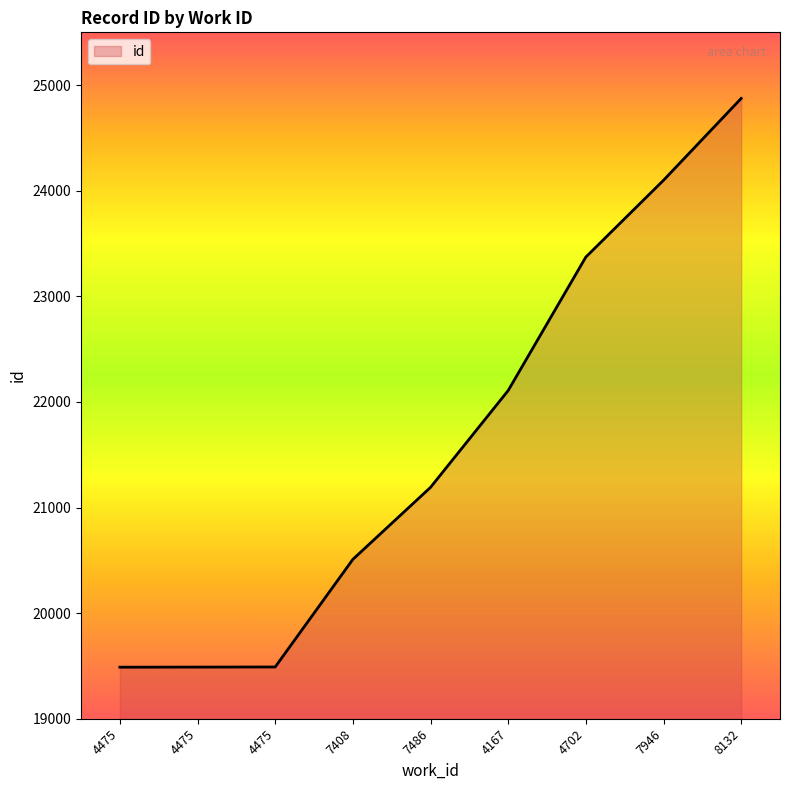

What is the label of the 5th point from the left?

7486